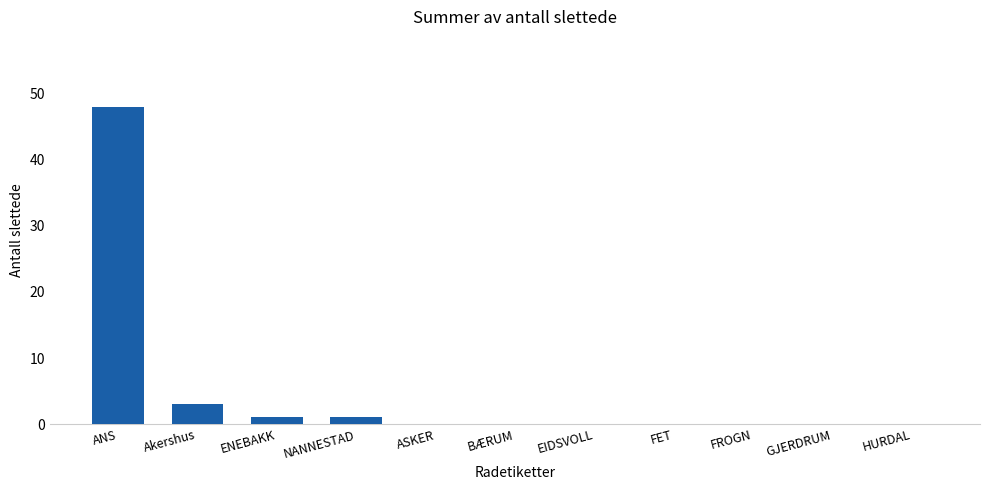

Reading left to right, list all the values displayed in this chart.

48	3	1	1	0	0	0	0	0	0	0